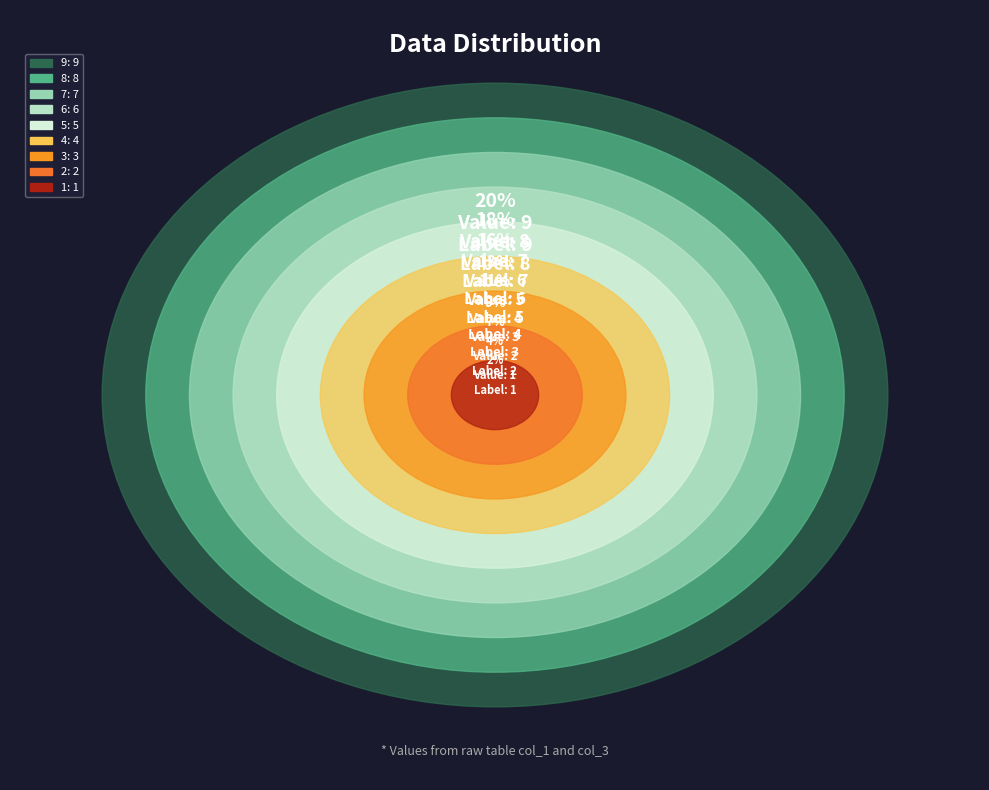

How many segments does this pie chart have?

9